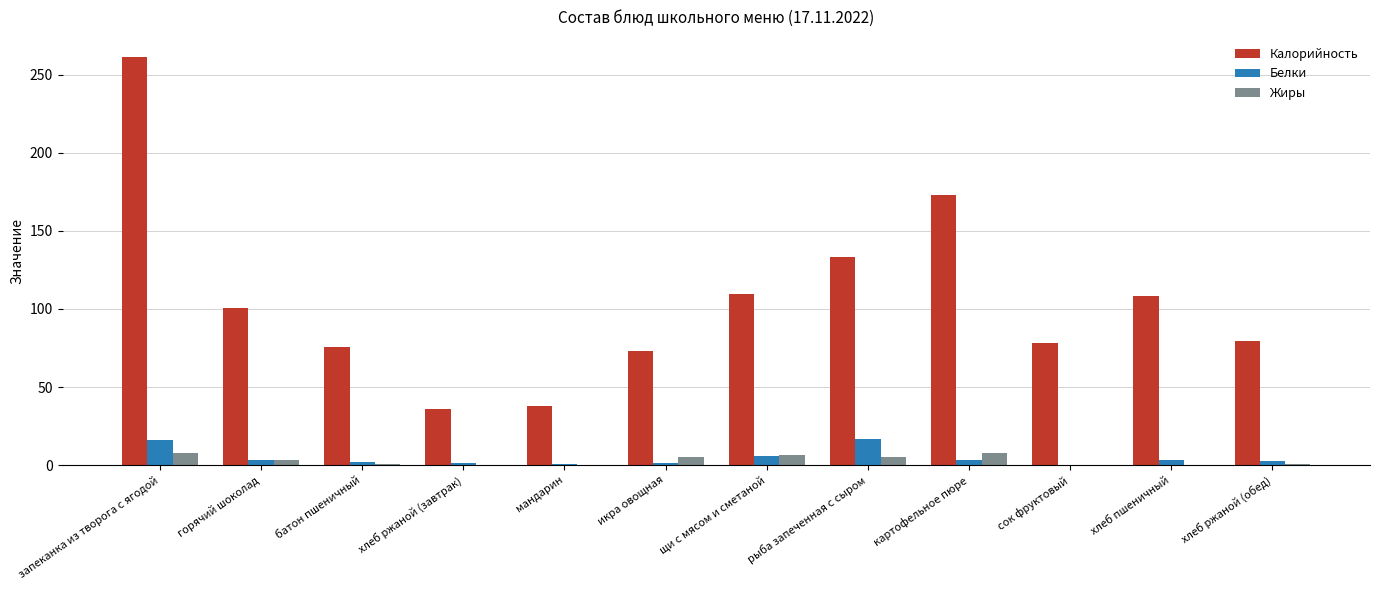

At which category is the sum across all series the highest?

запеканка из творога с ягодой